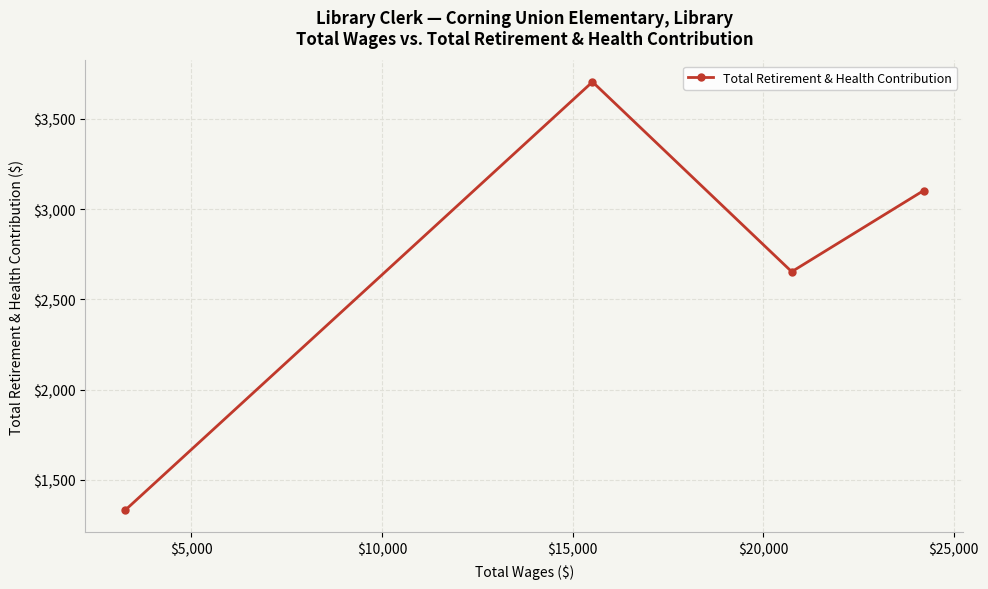

What is the value of the 3rd point from the left?

2653